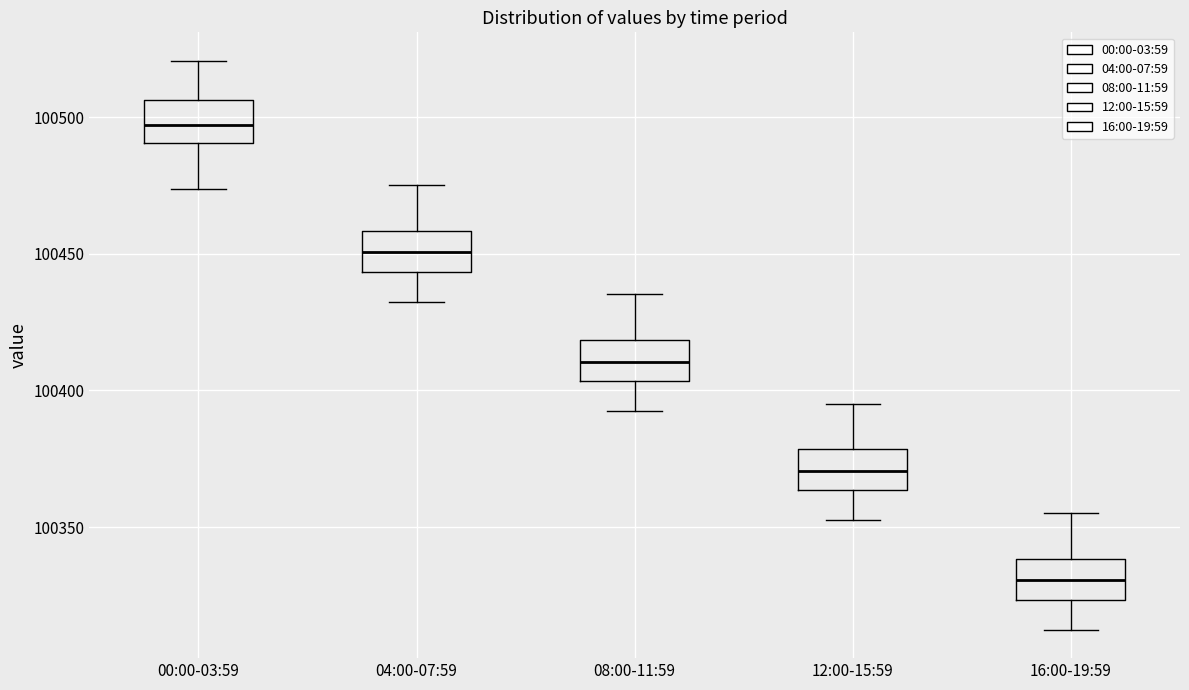

Reading left to right, transcribe this box plot: for each box, give where its median line is, the range the box spans, and where its two whiskers end, as read against the y-axis. The values are not printed on the chart, so give them approximately, as read against the axis.

00:00-03:59: median 100495, box 100490 to 100505, whiskers 100475 to 100520
04:00-07:59: median 100450, box 100445 to 100460, whiskers 100435 to 100475
08:00-11:59: median 100410, box 100405 to 100420, whiskers 100395 to 100435
12:00-15:59: median 100370, box 100365 to 100380, whiskers 100355 to 100395
16:00-19:59: median 100330, box 100325 to 100340, whiskers 100315 to 100355